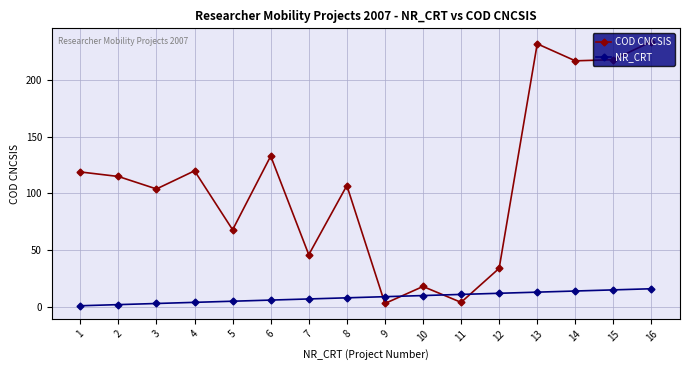

At how many categories does at least one series exceed 73?

10